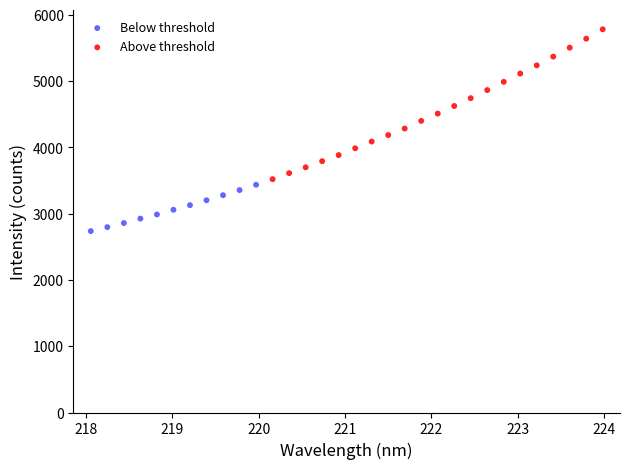

Which series contains the lowest Y value?

Below threshold